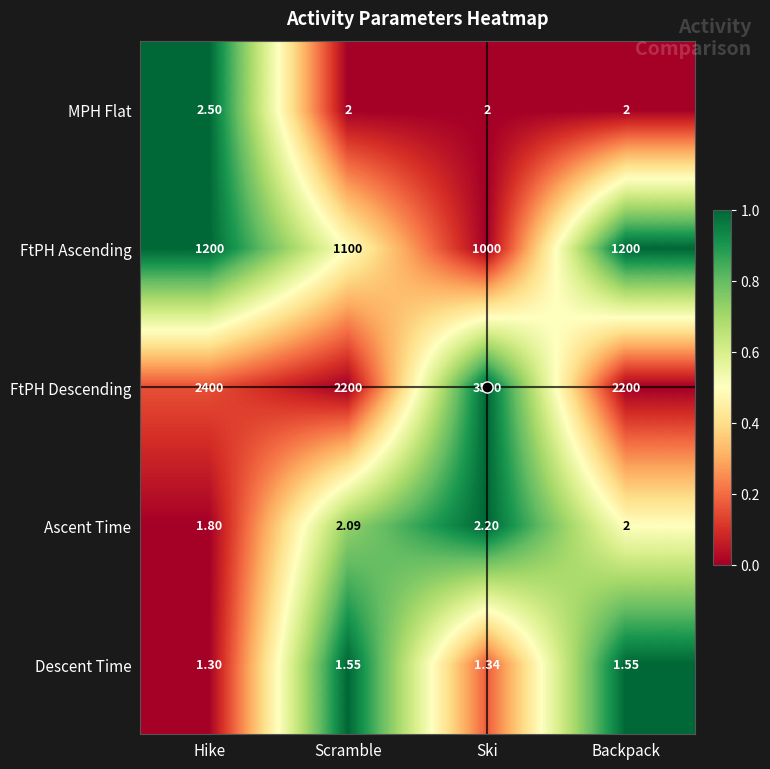

How many categories are shown in the chart?

4